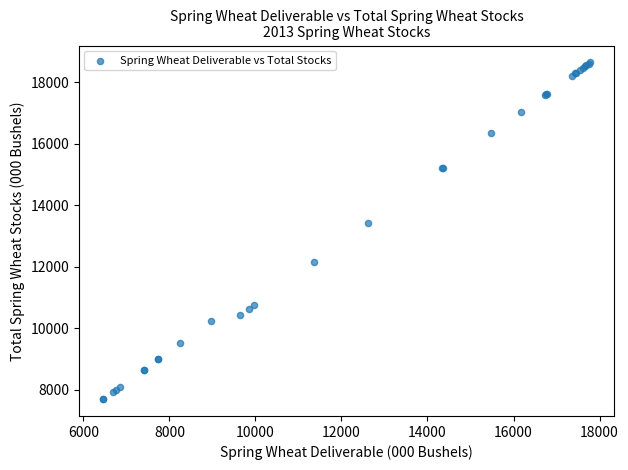

What Y value in the scatter plot is closest to 13169?

13418